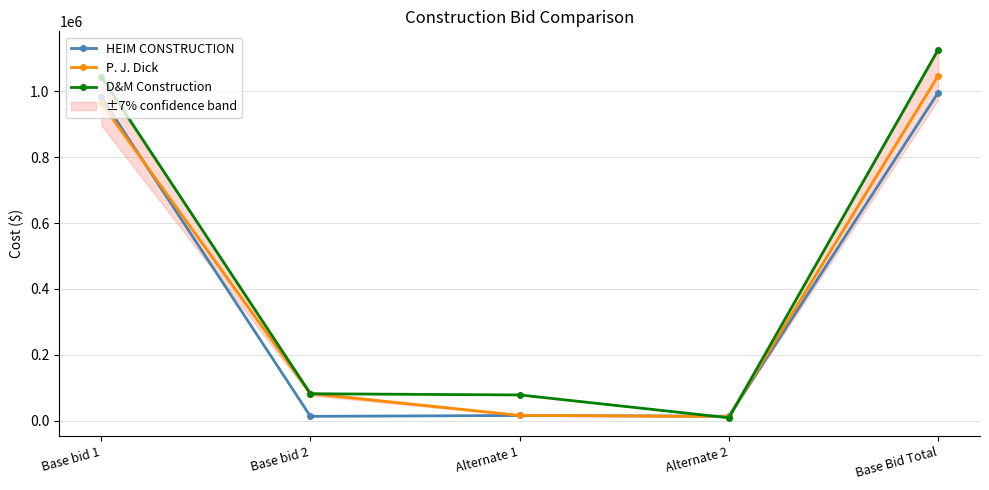

Does the chart have visible grid lines?

Yes